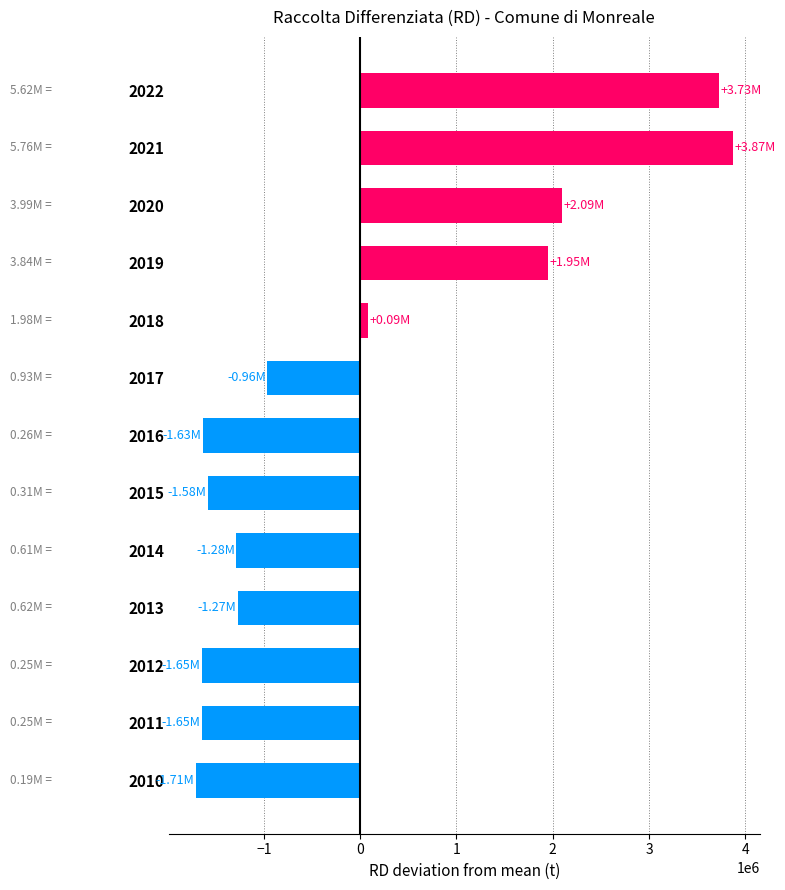

What is the change in value from 2021 to 2014?

-5154673.0